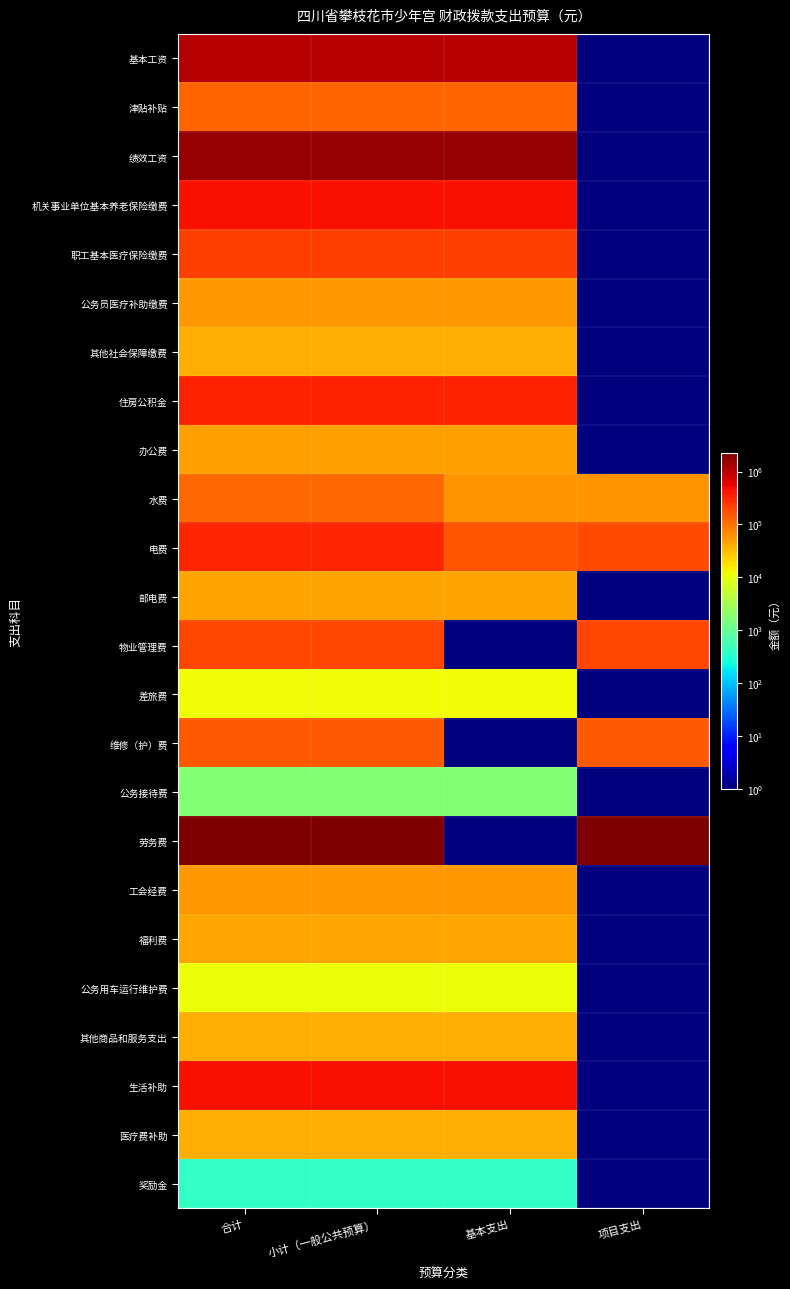

What is the highest value of the 其他社会保障缴费 series?

39431.2